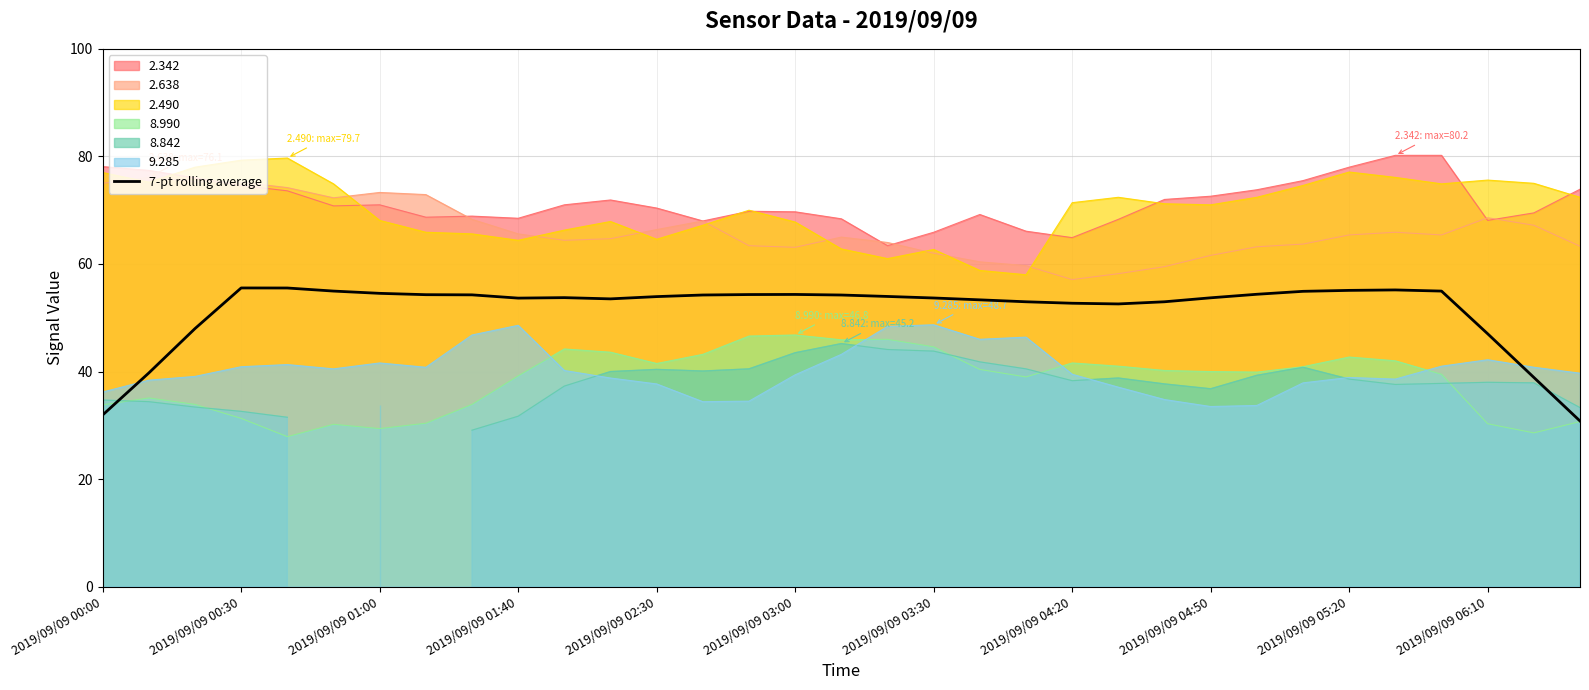

Is it true that the value at 28 is 97.2?

False